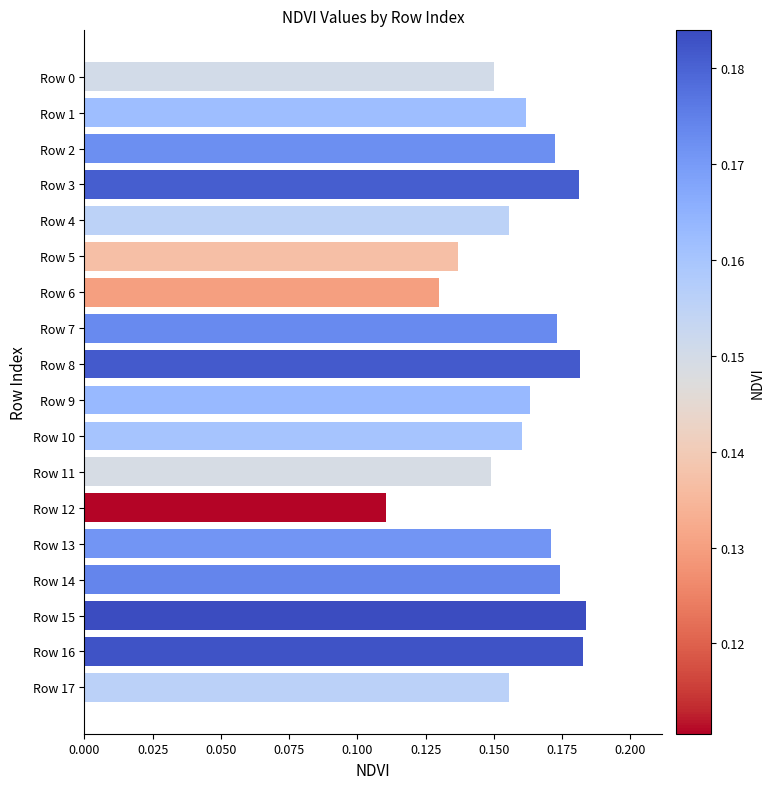

Which has a higher value, Row 6 or Row 12?

Row 6